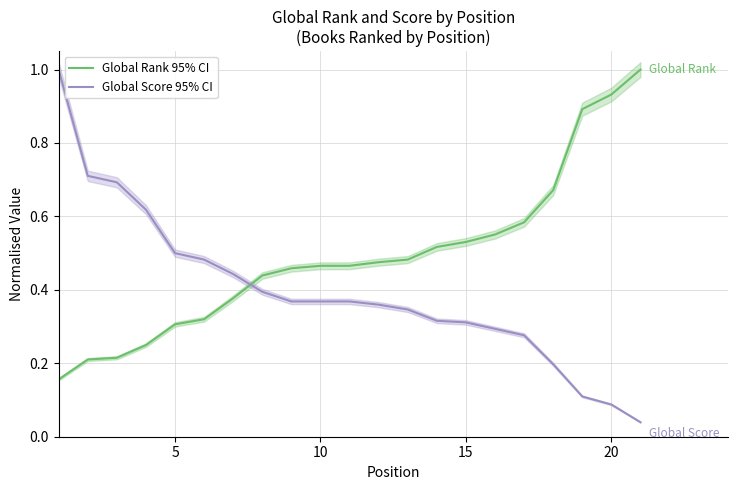

At how many categories does at least one series exceed 0?

21